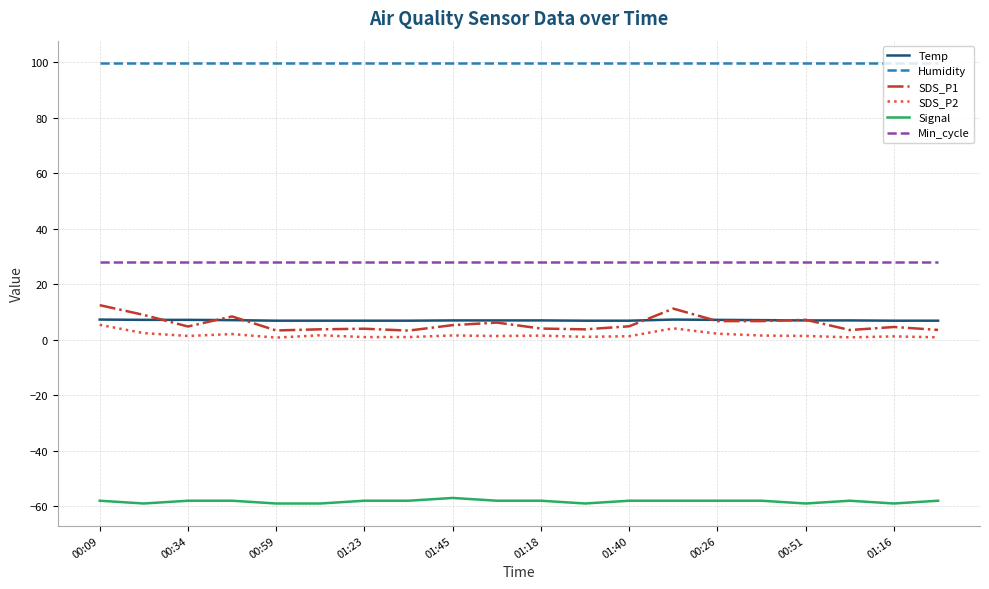

What is the sum of all Temp values?

140.6